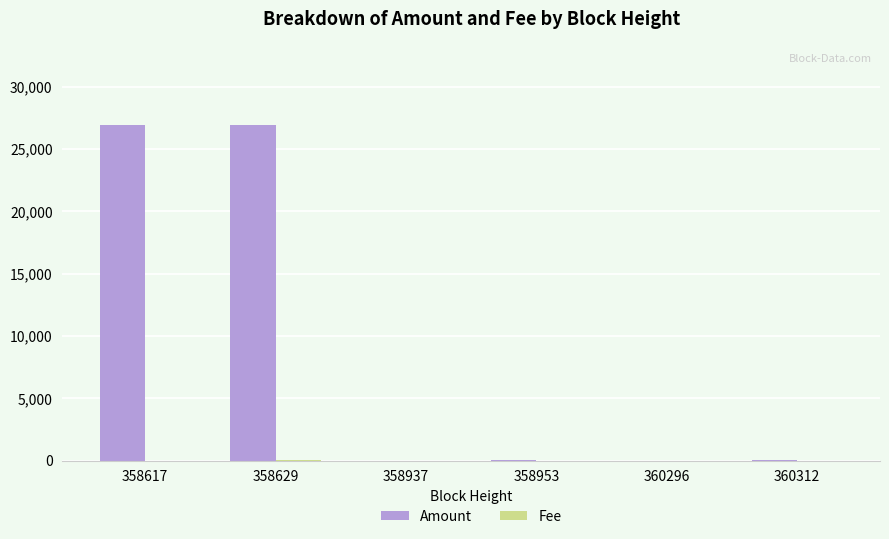

What is the sum of all Amount values?

53805